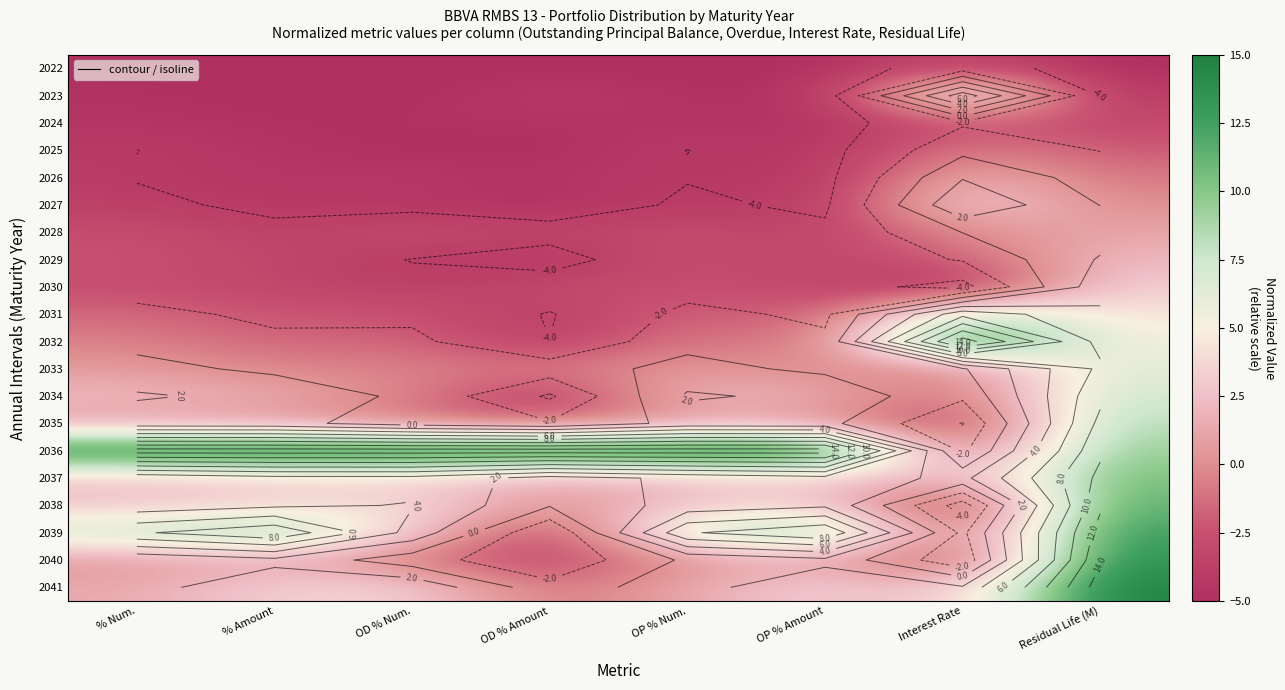

What is the total value across all series at % Num.?

-2.9